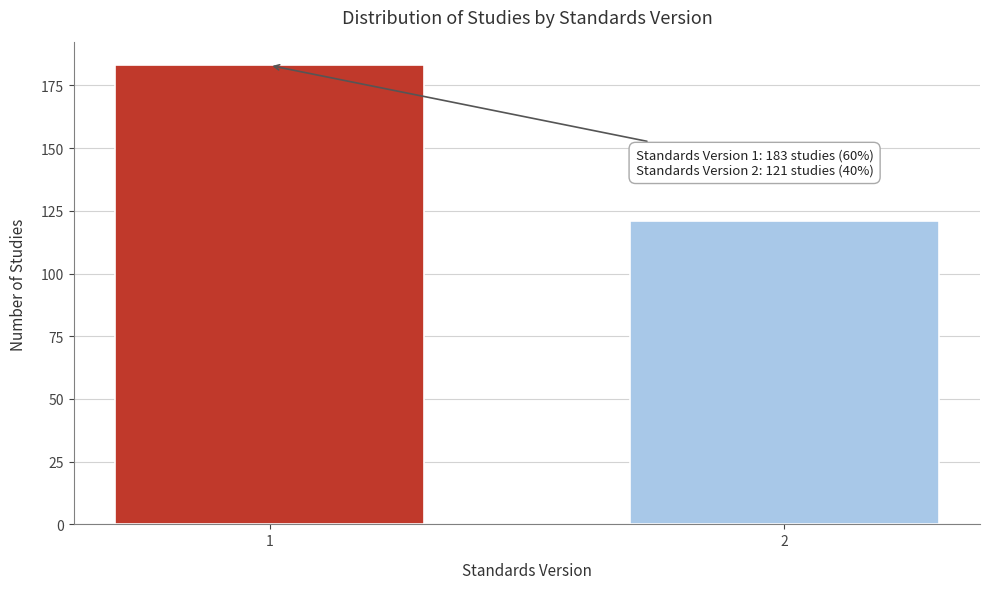

Reading left to right, list all the values displayed in this chart.

183	121